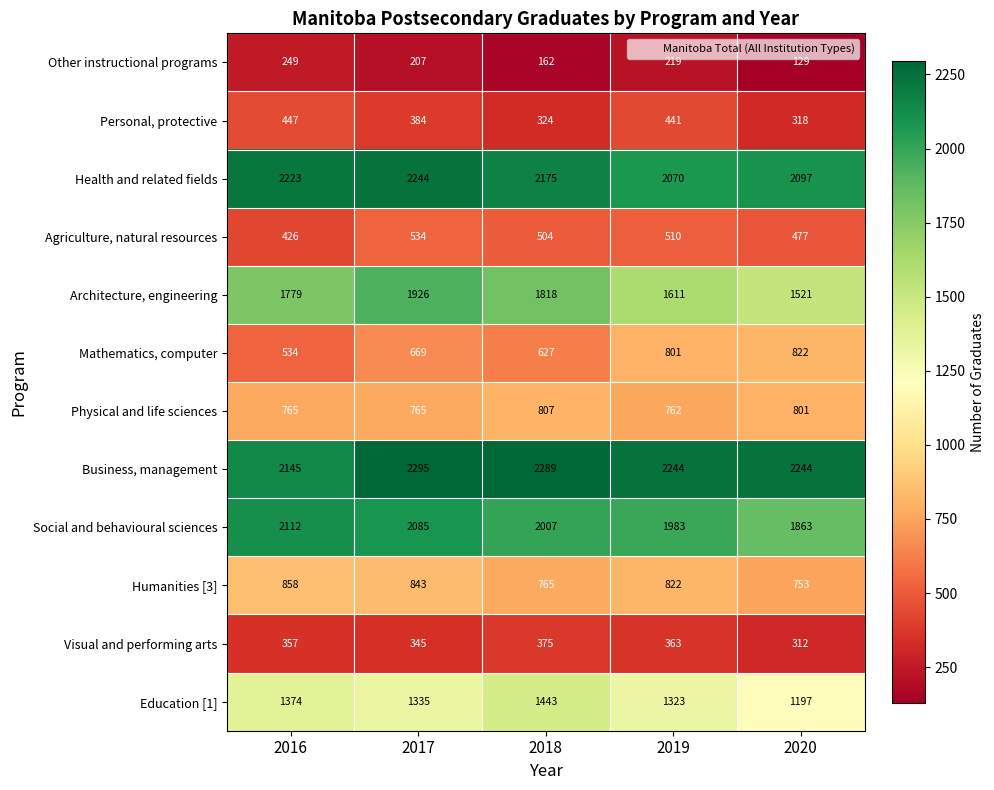

List the series in order of their peak value, lowest first.

Other instructional programs, Visual and performing arts, Personal, protective, Agriculture, natural resources, Physical and life sciences, Mathematics, computer, Humanities [3], Education [1], Architecture, engineering, Social and behavioural sciences, Health and related fields, Business, management